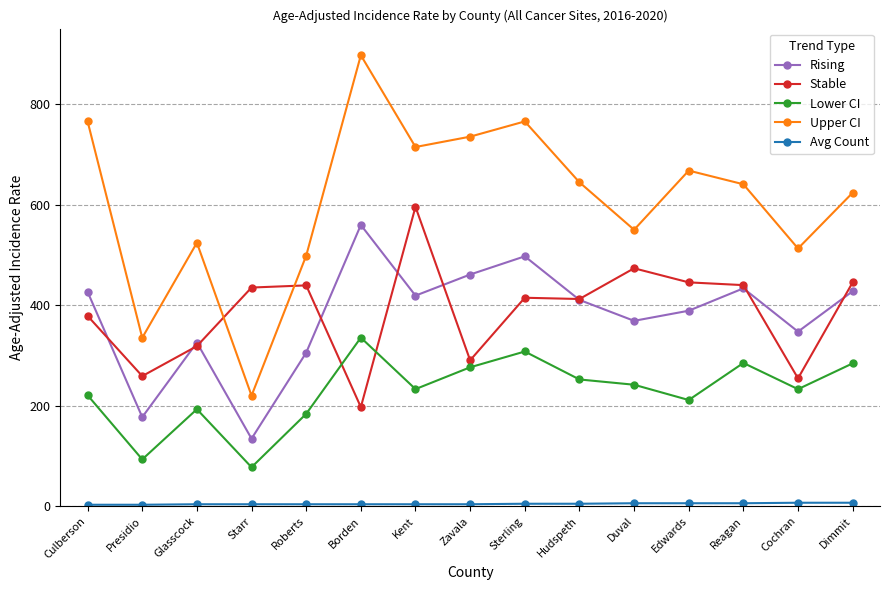

Which series has the largest total across all categories?

Upper CI